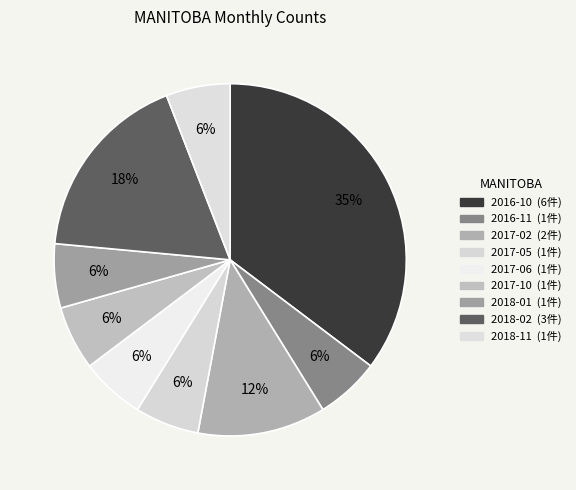

What is the change in value from 2016-10 to 2017-10?

-5